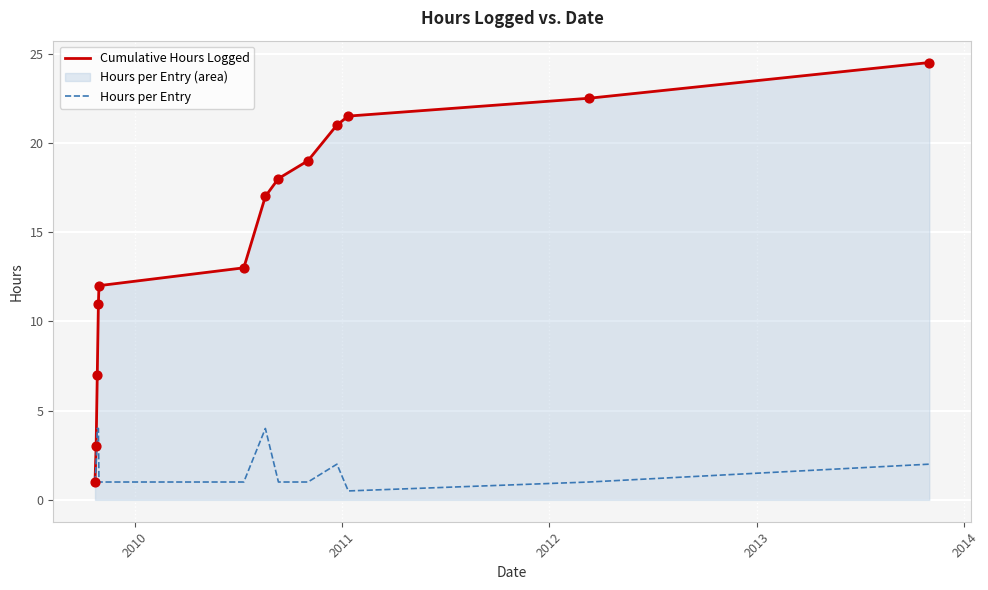

Rank the series by their average value, from highest to lowest.

Cumulative Hours Logged, Hours per Entry